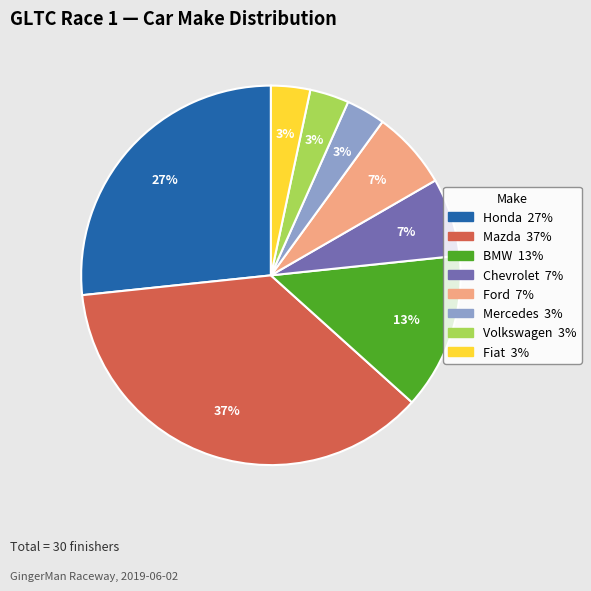

Does any single category account for the majority?

No